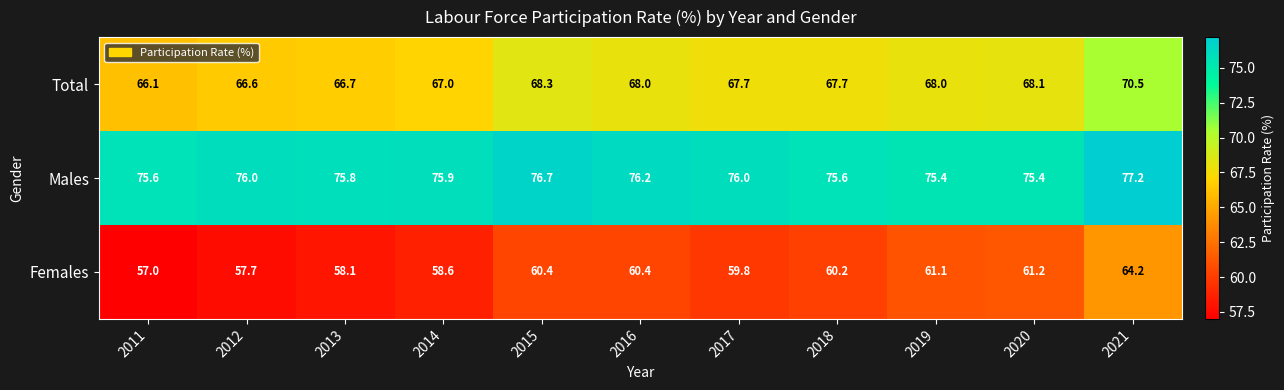

Which series has the largest total across all categories?

Males